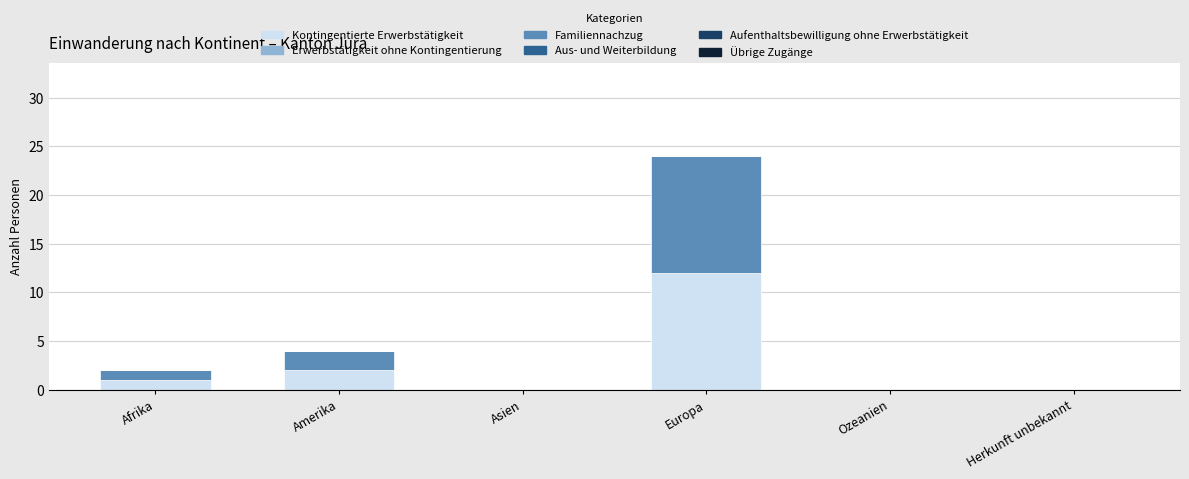

Does the chart contain stacked bars?

Yes